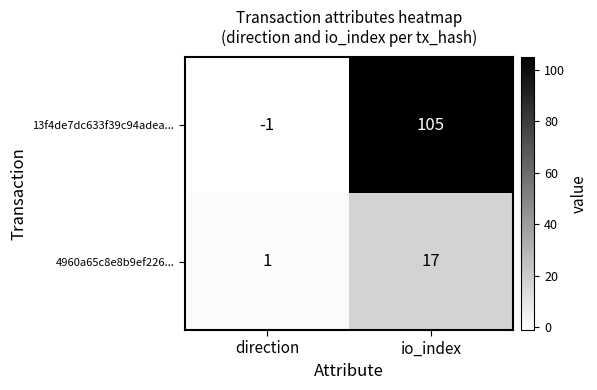

The value of 4960a65c8e8b9ef226... at direction is 1. True or false?

True